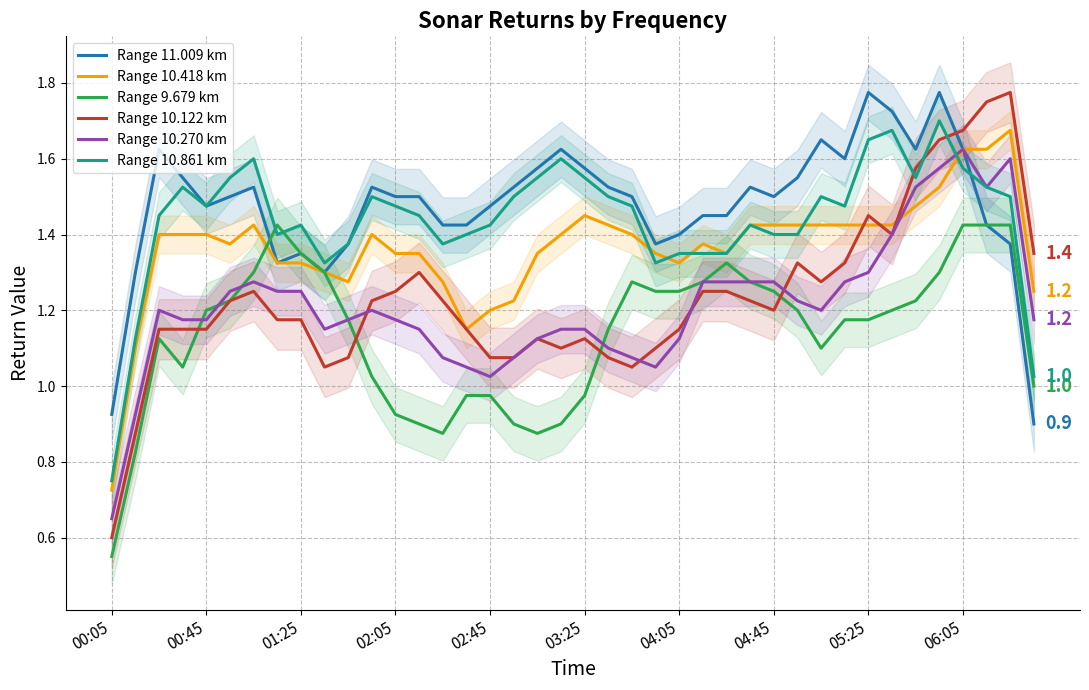

At how many categories does at least one series exceed 0?

40